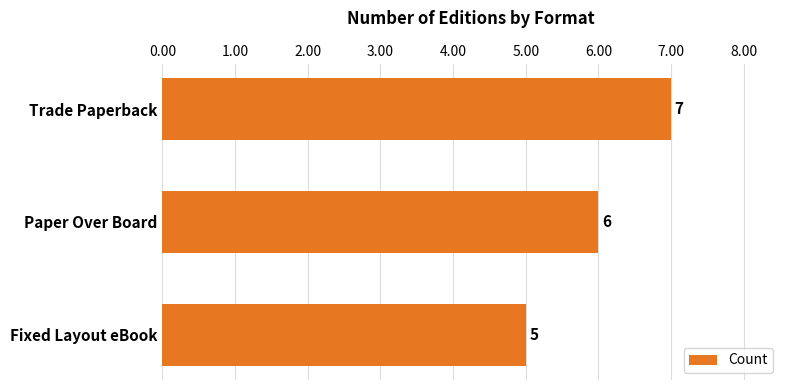

What is the approximate value at Fixed Layout eBook?

5